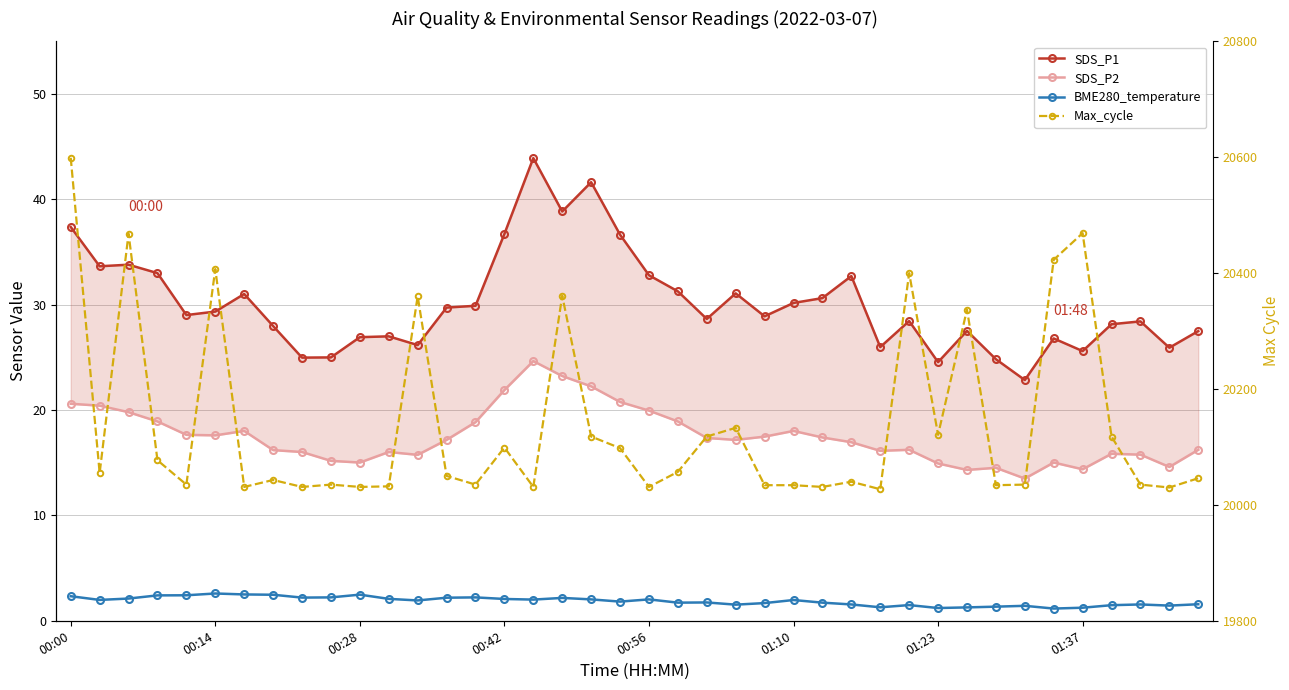

Where does the Max_cycle series first go above 20050?

00:00